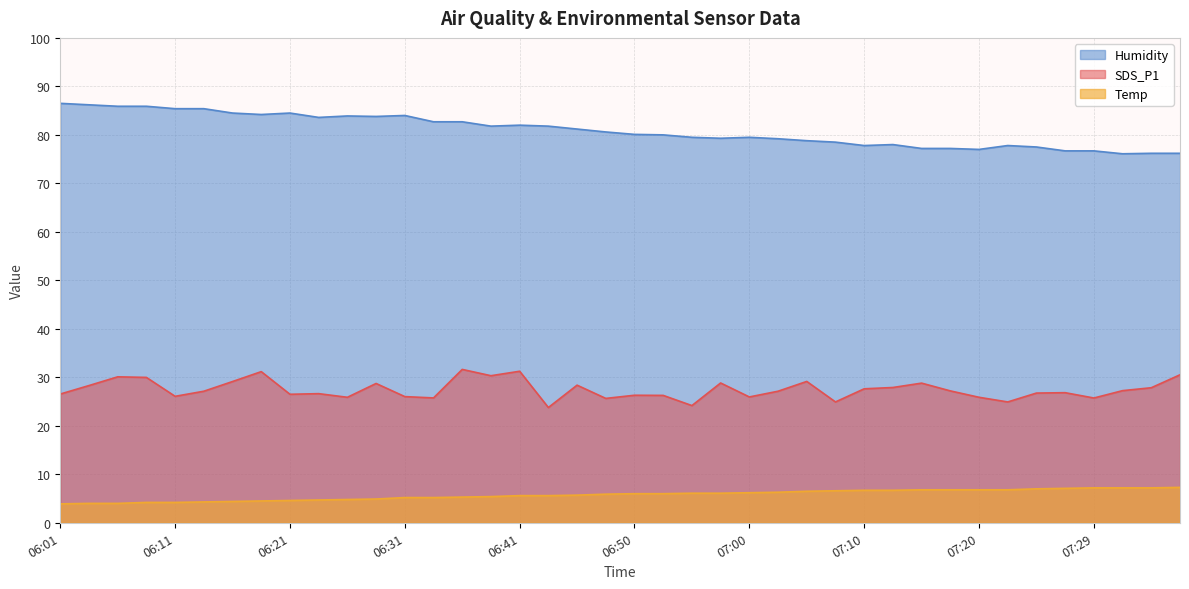

Reading left to right, extract all data points from this chart.

SDS_P1: 26.6	28.3	30.1	30.0	26.1	27.1	29.1	31.2	26.5	26.6	25.9	28.7	26.0	25.8	31.6	30.3	31.2	23.8	28.4	25.6	26.3	26.3	24.2	28.8	25.9	27.1	29.1	24.9	27.6	27.9	28.8	27.2	25.9	24.9	26.8	26.8	25.7	27.2	27.9	30.5
Temp: 3.9	4.0	4.0	4.2	4.2	4.3	4.4	4.5	4.6	4.7	4.8	4.9	5.2	5.2	5.3	5.4	5.6	5.6	5.7	5.9	6.0	6.0	6.1	6.1	6.2	6.3	6.5	6.6	6.7	6.7	6.8	6.8	6.8	6.8	7.0	7.1	7.2	7.2	7.2	7.3
Humidity: 86.5	86.2	85.9	85.9	85.4	85.4	84.5	84.2	84.5	83.6	83.9	83.8	84.0	82.7	82.7	81.8	82.0	81.8	81.2	80.6	80.1	80.0	79.5	79.3	79.5	79.2	78.8	78.5	77.8	78.0	77.2	77.2	77.0	77.8	77.5	76.7	76.7	76.1	76.2	76.2